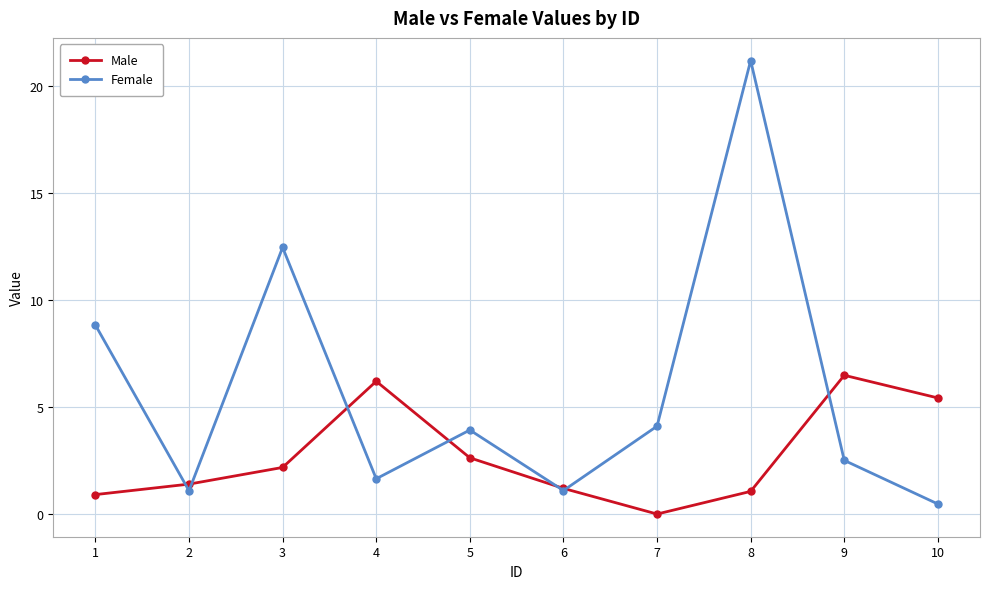

The Male series shows 2.2 at 3. True or false?

True